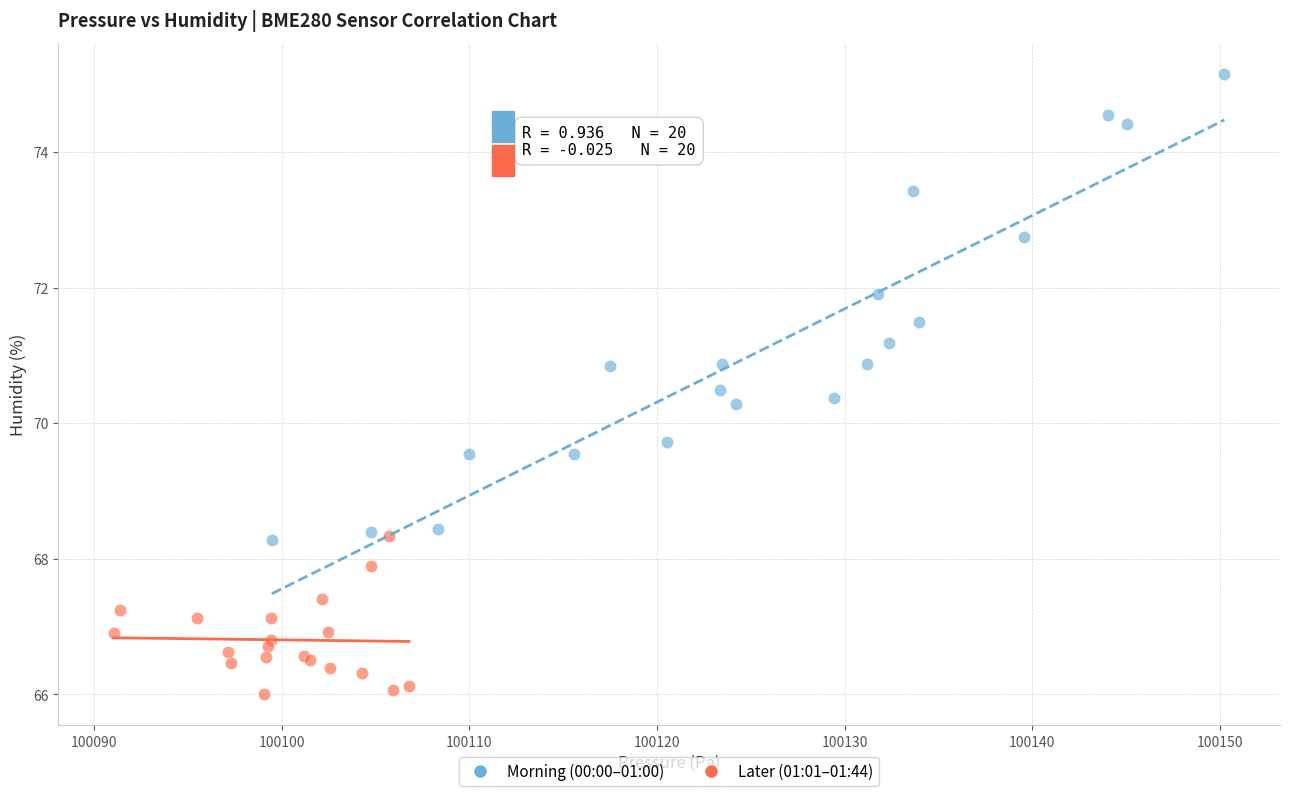

Which series reaches the minimum Y coordinate?

Later (01:01–01:44)